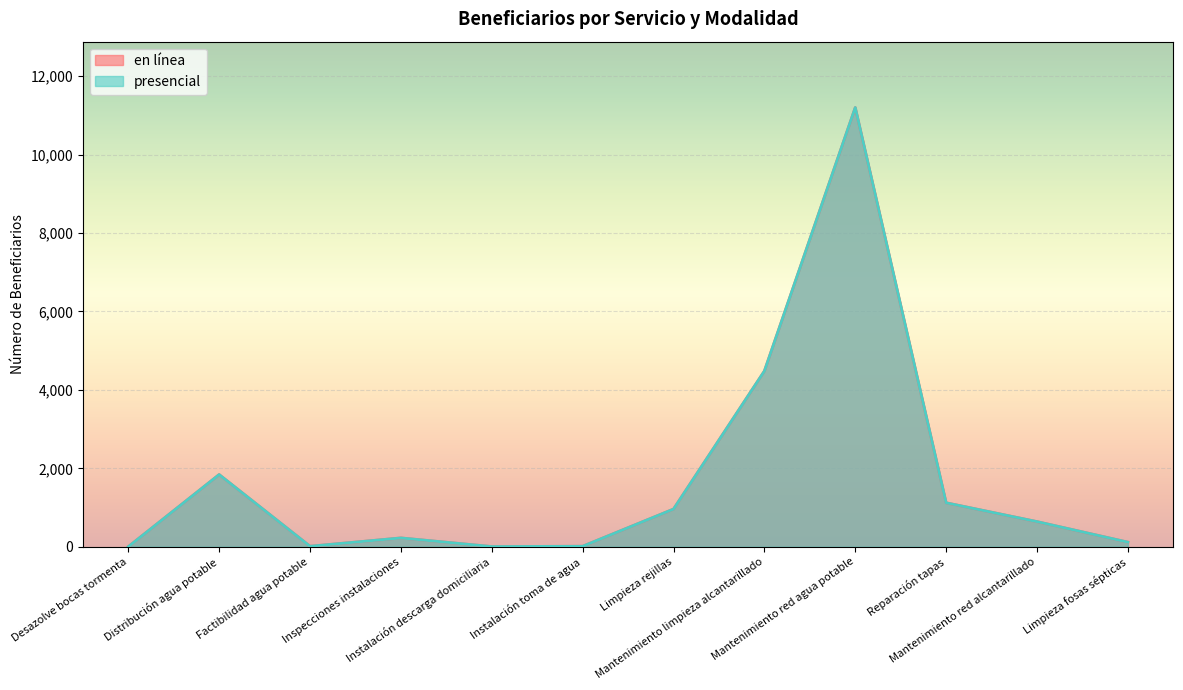

At which category does presencial reach its first local valley?

Factibilidad agua potable